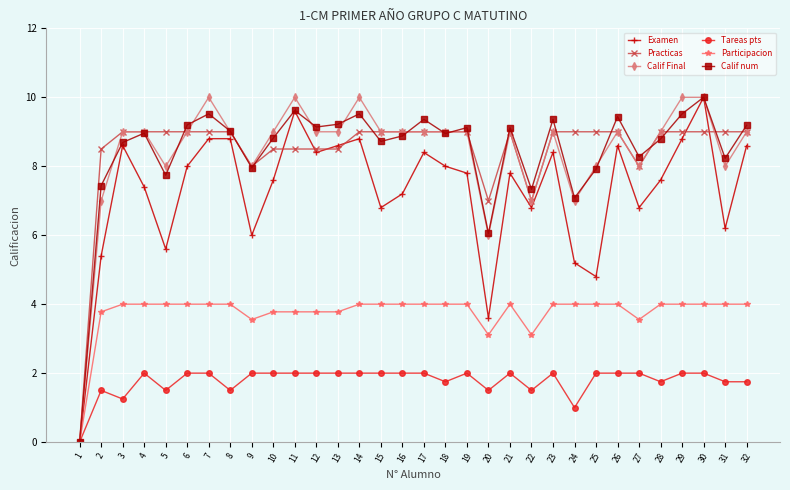

How many data points in Participacion are less than 4?

10